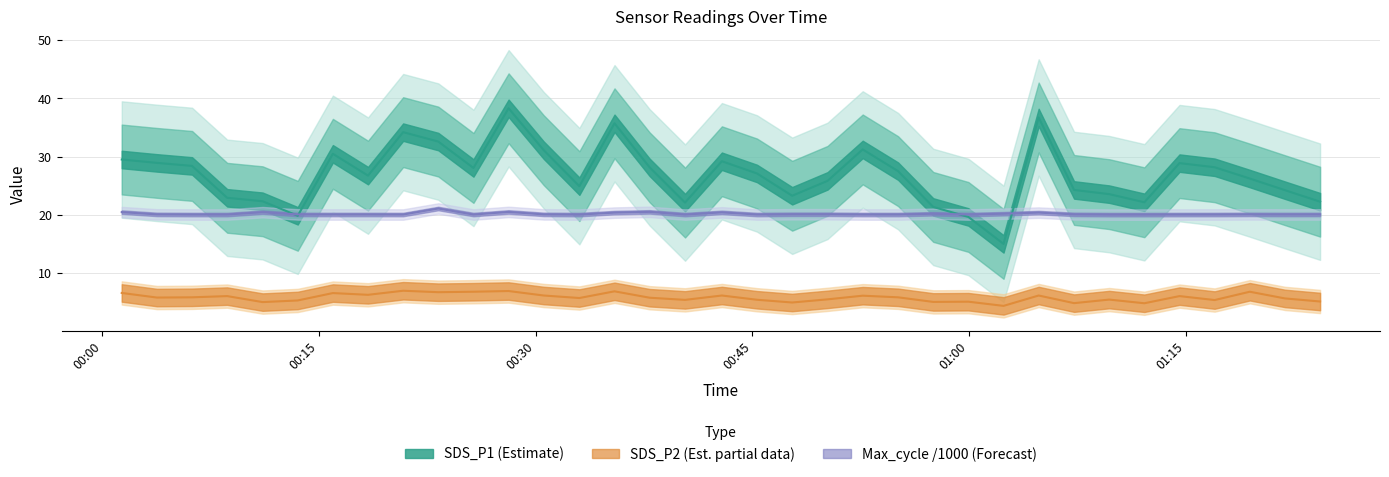

True or false: SDS_P2 and Max_cycle cross at least once.

False